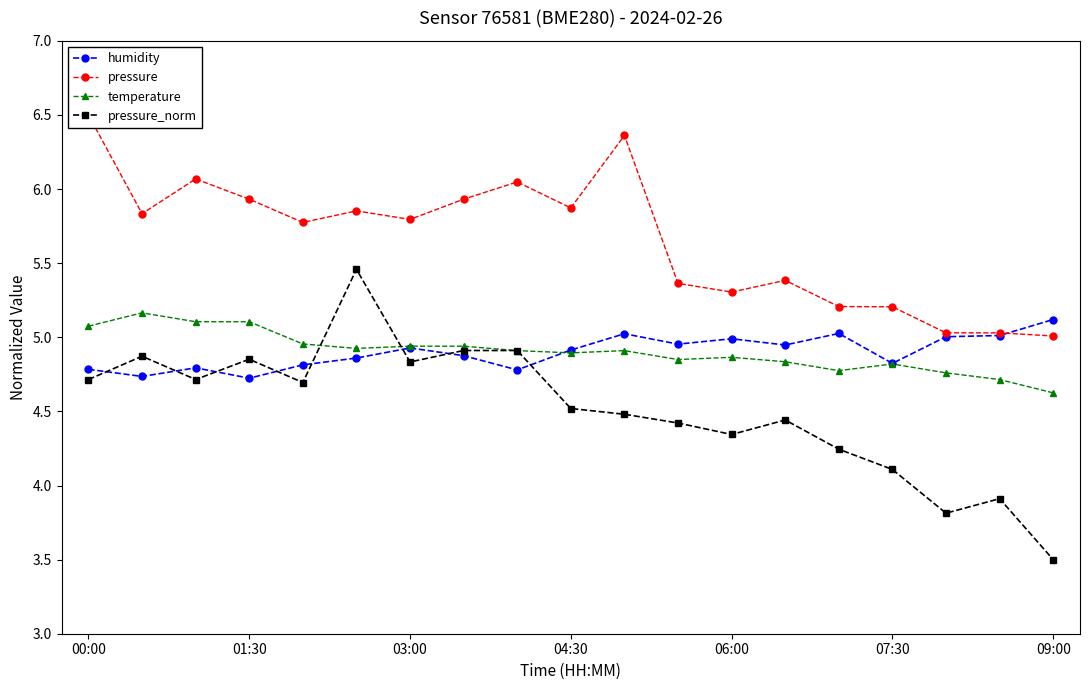

In pressure_norm, how many points are lower than both neighbors (excluding endpoints)?

5